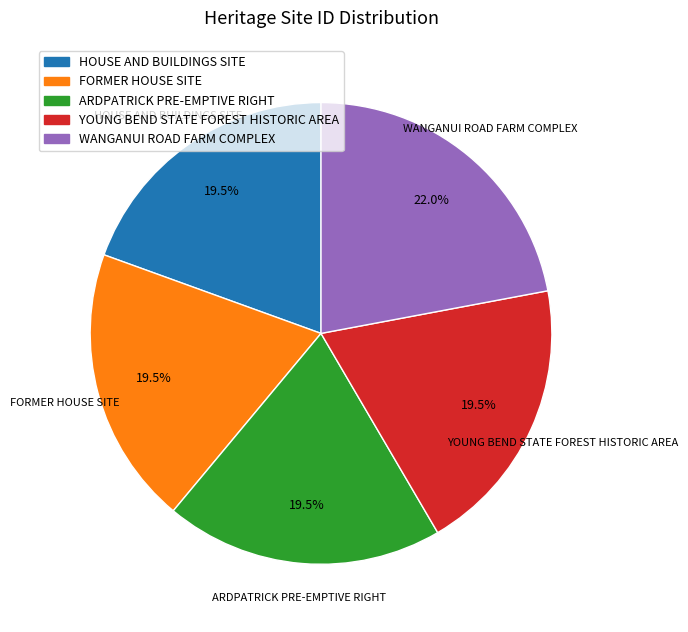

Is there any slice that represents more than half of the pie?

No